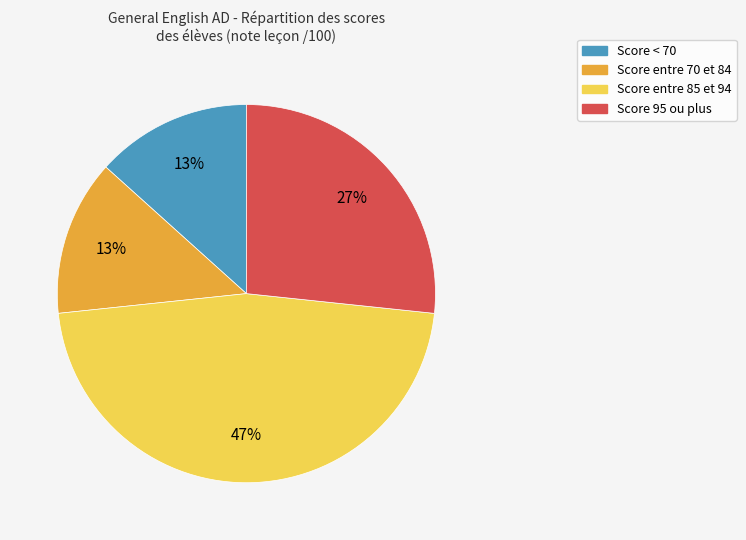

Does any single category account for the majority?

No